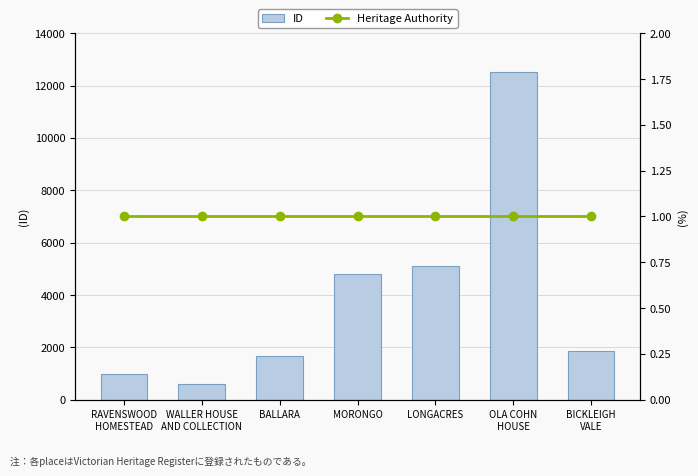

At which category is the sum across all series the highest?

OLA COHN
HOUSE